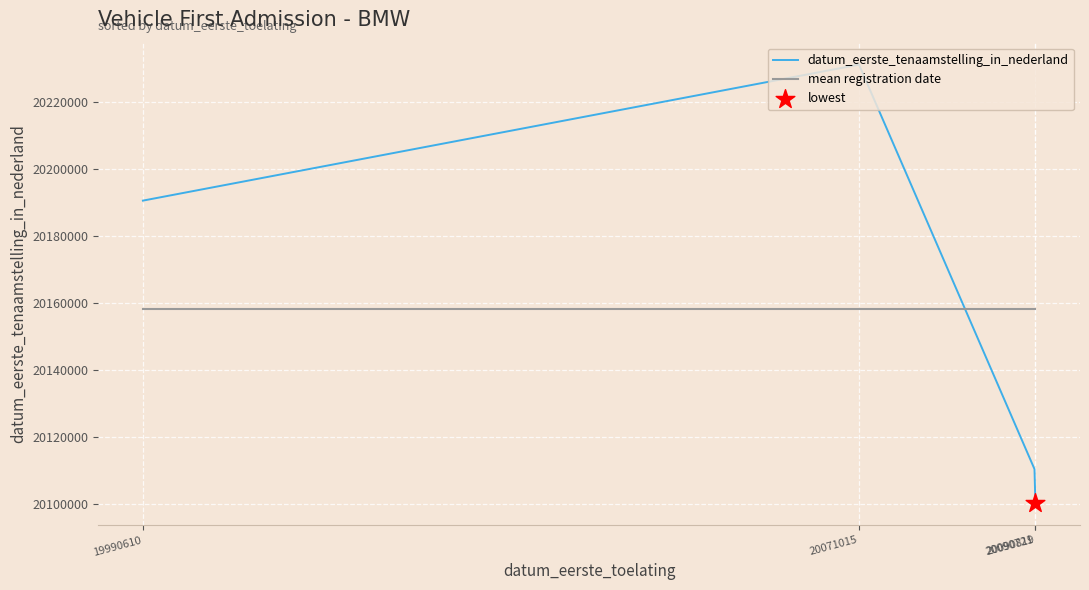

Which series has the largest range (max minus min)?

datum_eerste_tenaamstelling_in_nederland